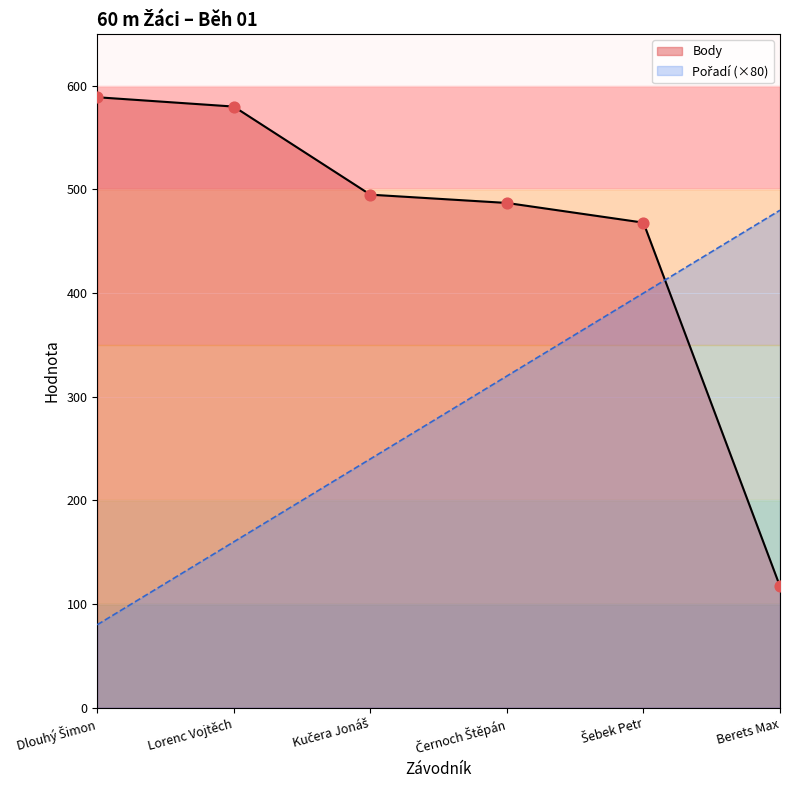

At which category is the sum across all series the highest?

Šebek Petr